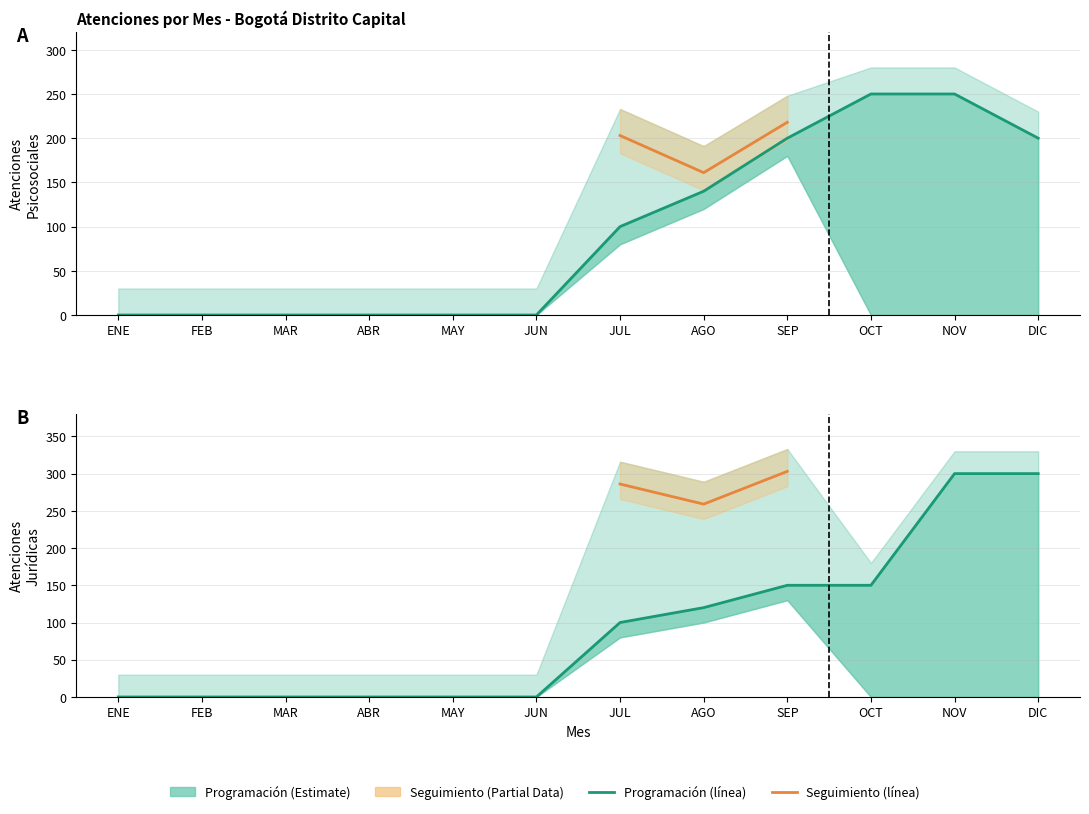

Reading right to left, transcribe all the data shown in this chart.

Programacion_Magnitud: DIC=200	NOV=250	OCT=250	SEP=200	AGO=140	JUL=100	JUN=0	MAY=0	ABR=0	MAR=0	FEB=0	ENE=0
Programacion_Juridica: DIC=300	NOV=300	OCT=150	SEP=150	AGO=120	JUL=100	JUN=0	MAY=0	ABR=0	MAR=0	FEB=0	ENE=0